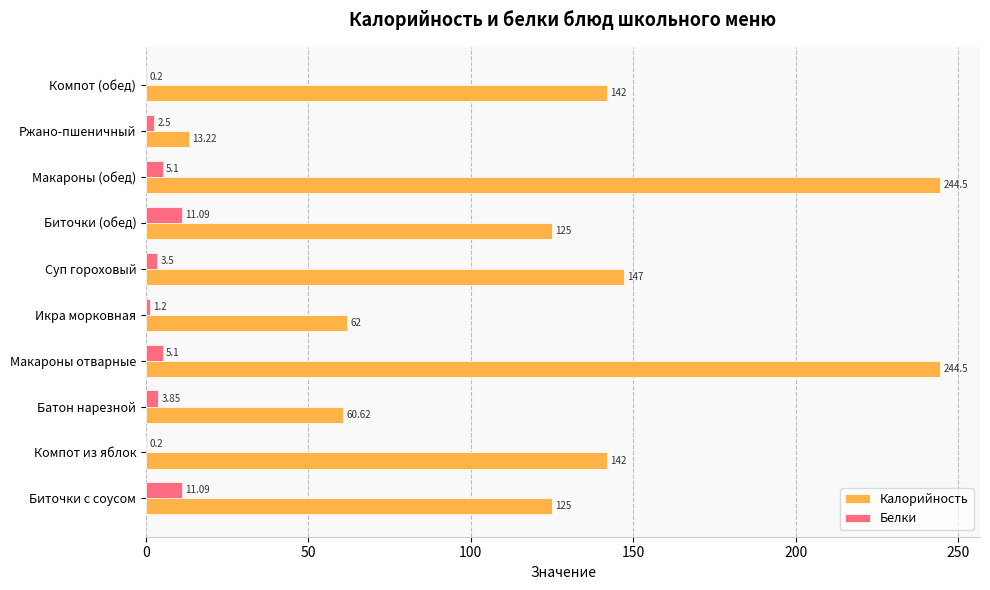

What is the total value across all series at Суп гороховый?

150.5